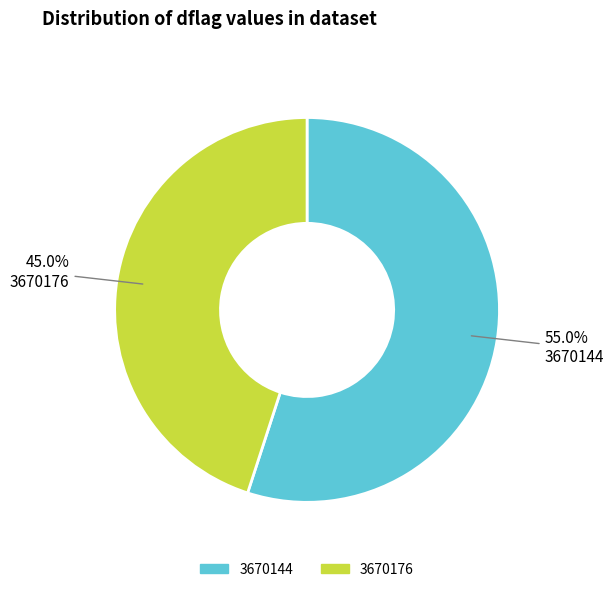

True or false: 3670144 accounts for 40% of the total.

False